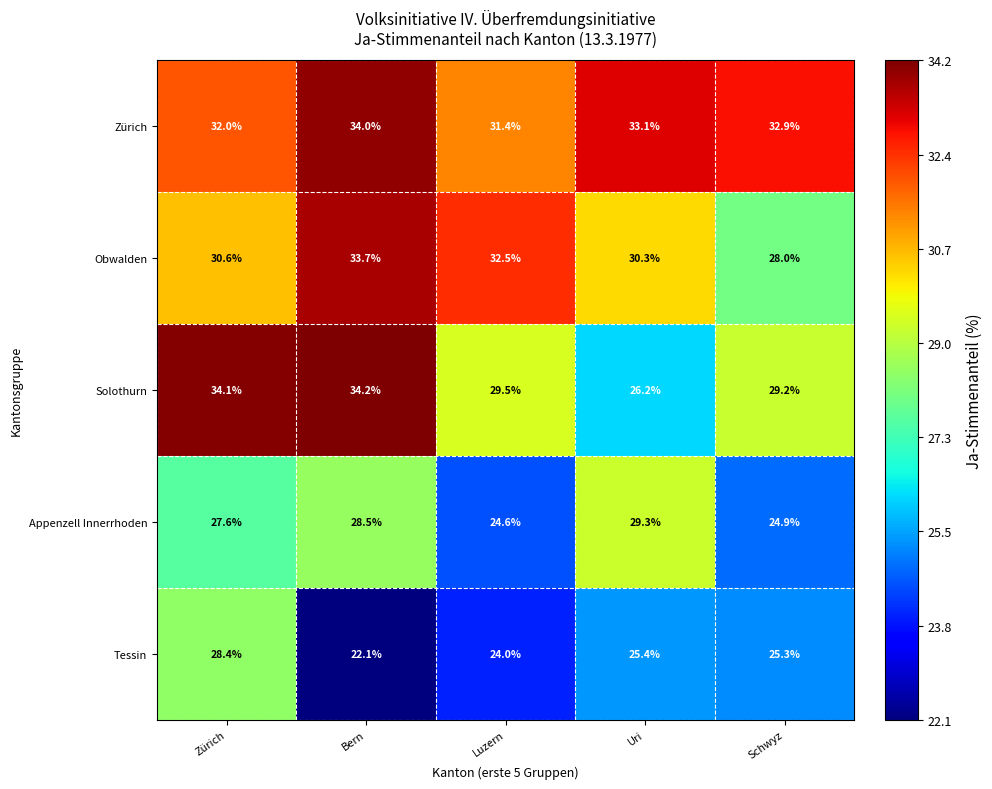

True or false: Appenzell Innerrhoden has a value of 36.5 at Schwyz.

False